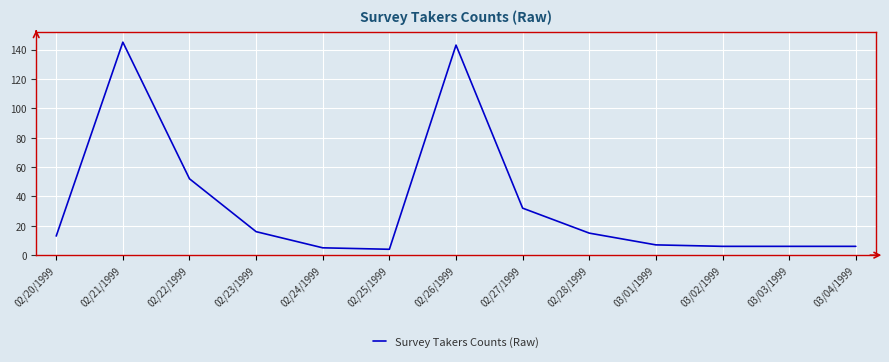

Which label corresponds to the largest value in the chart?

02/21/1999